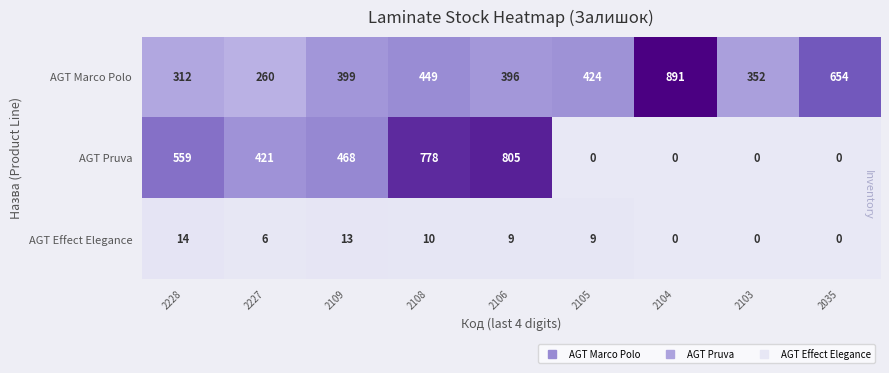

What value does the AGT Marco Polo series have at 2103, to the nearest 100?

400